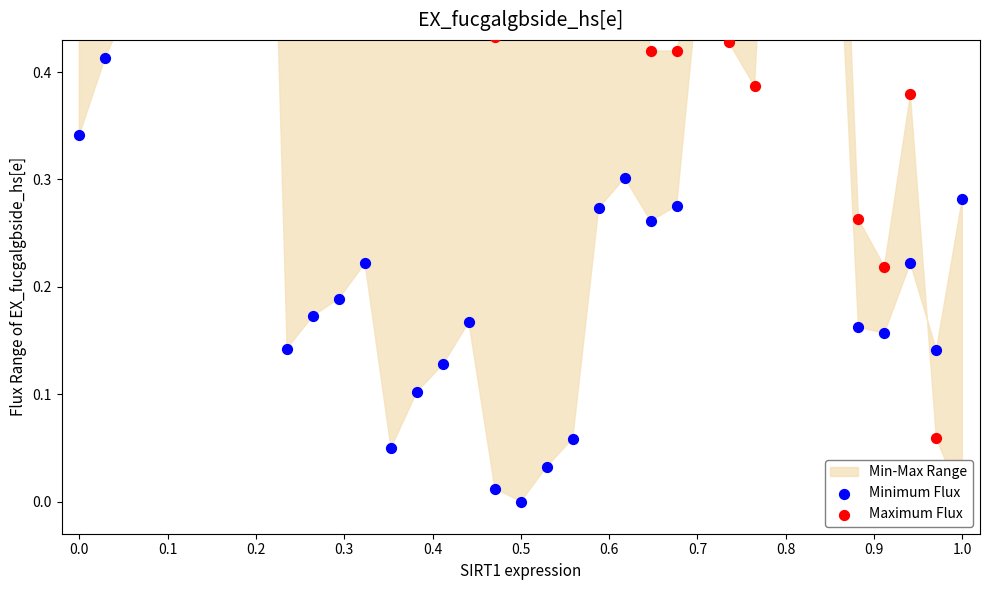

At which category is the sum across all series the highest?

0.6